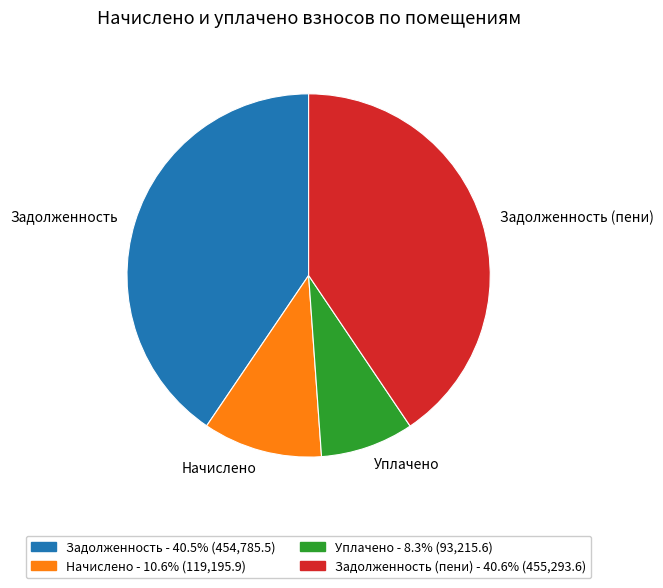

Does any single category account for the majority?

No